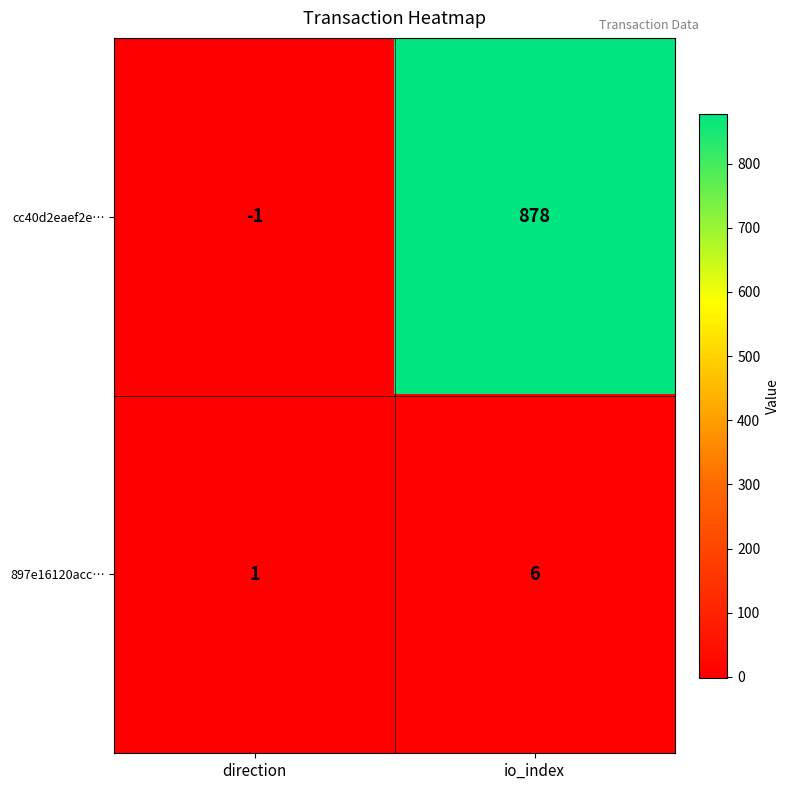

What is the difference between the highest and lowest values at direction?

2